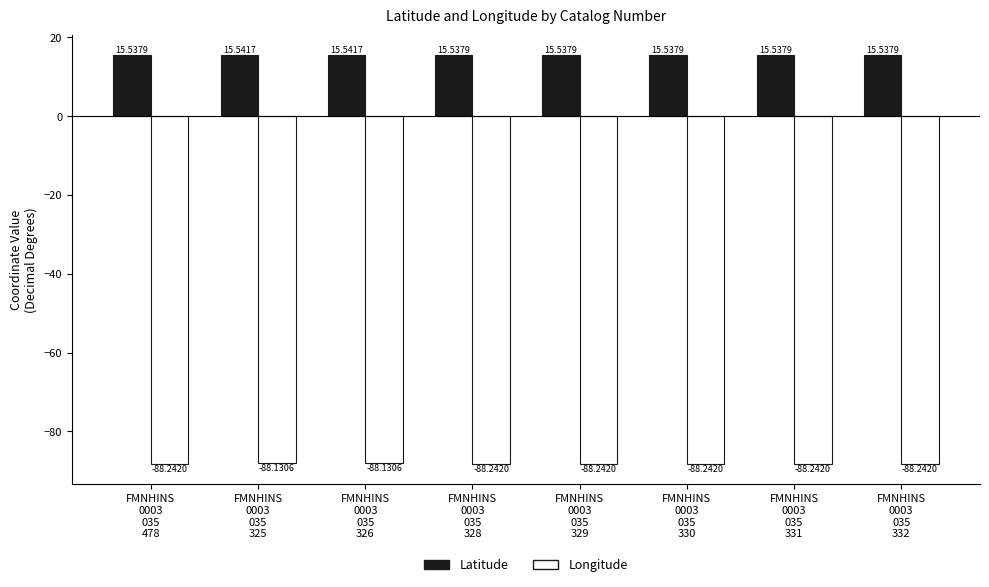

How many bars are there in total?

16